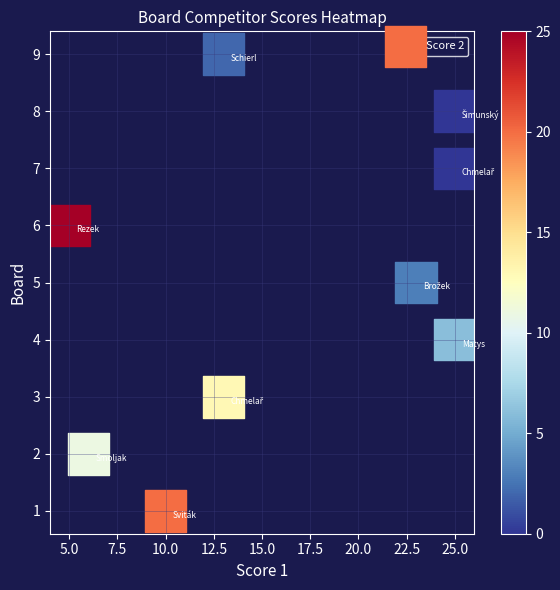

What is the range of Y values (max minus min)?

8